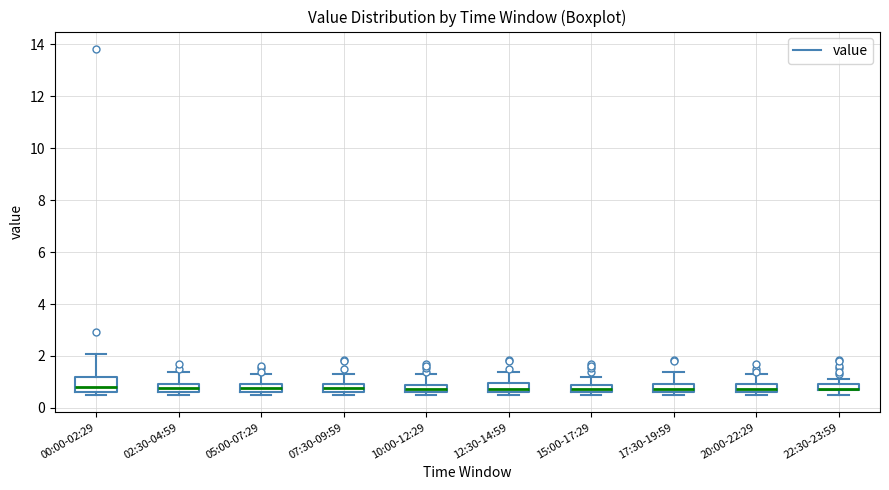

Where is the upper edge of the box for 02:30-04:59 on the y-axis? The values are not printed on the chart, so give them approximately, as read against the axis.

1.0